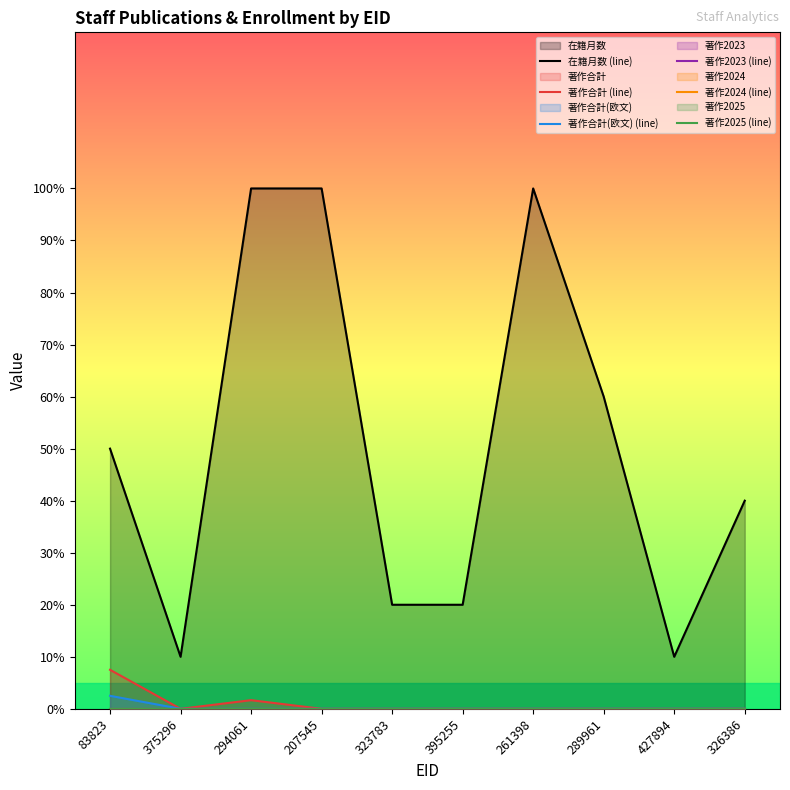

True or false: 著作2025 (line) and 著作合計 (line) intersect in this chart.

False